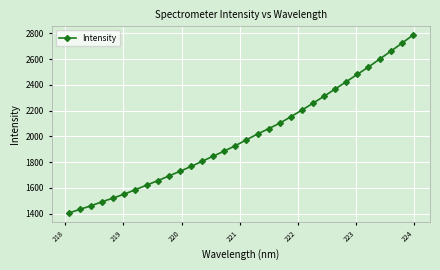

Does the chart display data point markers on the line(s)?

Yes